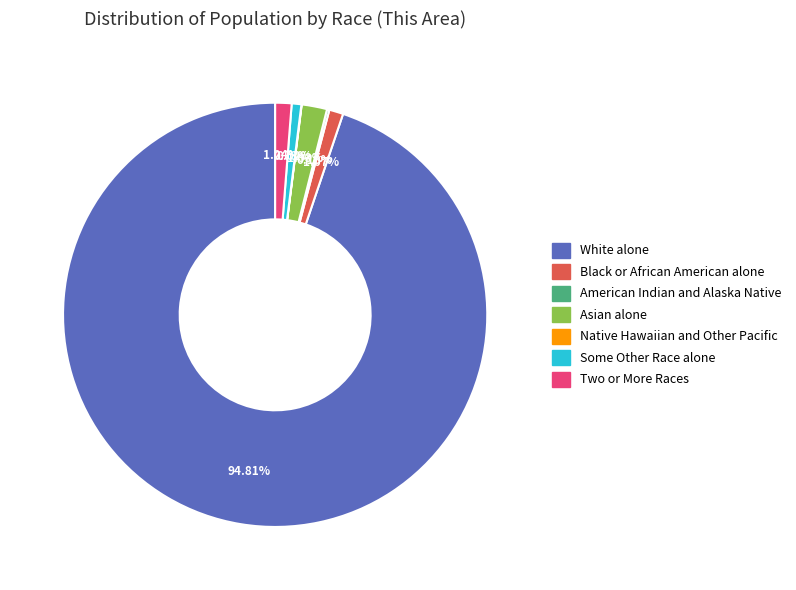

True or false: Black or African American alone accounts for 11% of the total.

False